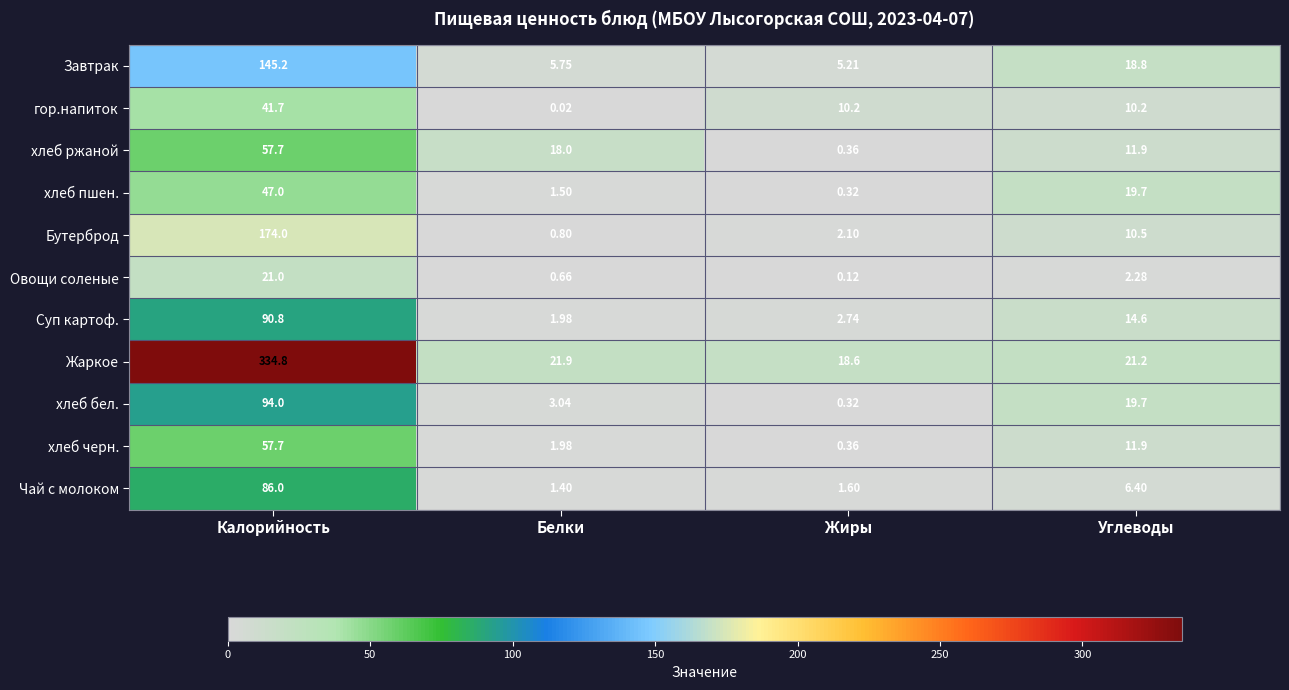

Is the value of хлеб бел. at Калорийность greater than the value of хлеб пшен. at Углеводы?

Yes